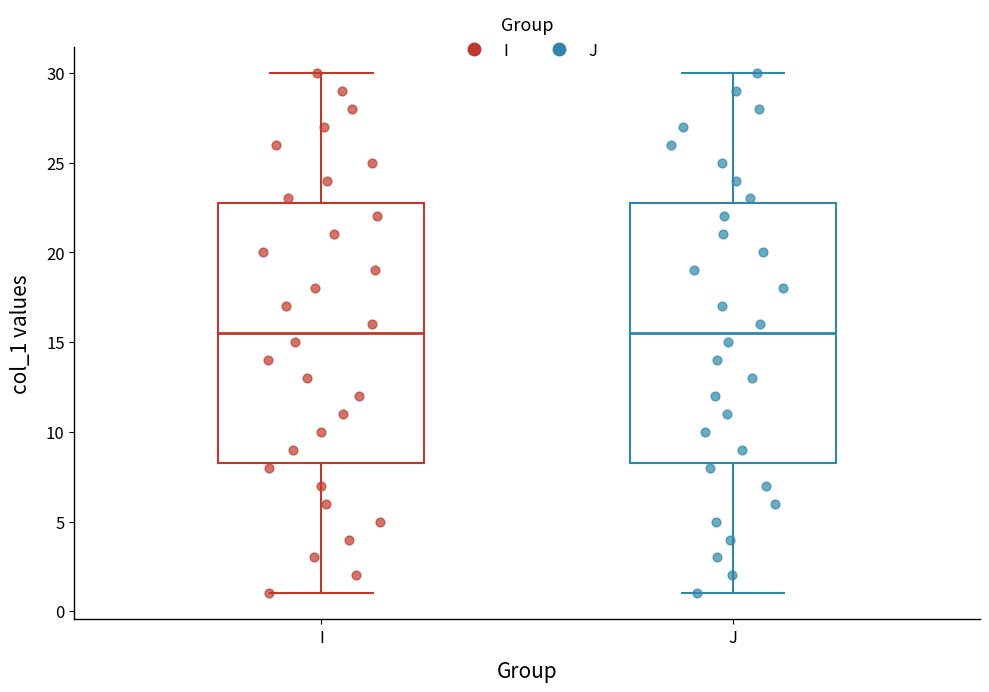

Reading left to right, transcribe this box plot: for each box, give where its median line is, the range the box spans, and where its two whiskers end, as read against the y-axis. The values are not printed on the chart, so give them approximately, as read against the axis.

I: median 15.5, box 8.5 to 23.0, whiskers 1.0 to 30.0
J: median 15.5, box 8.5 to 23.0, whiskers 1.0 to 30.0